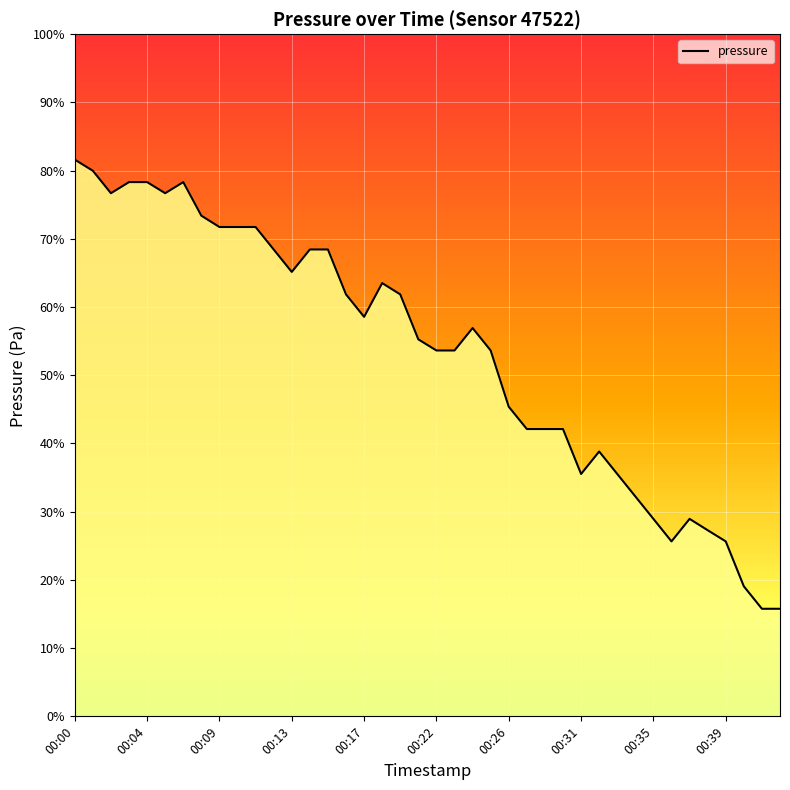

Where is the first local maximum?

00:06